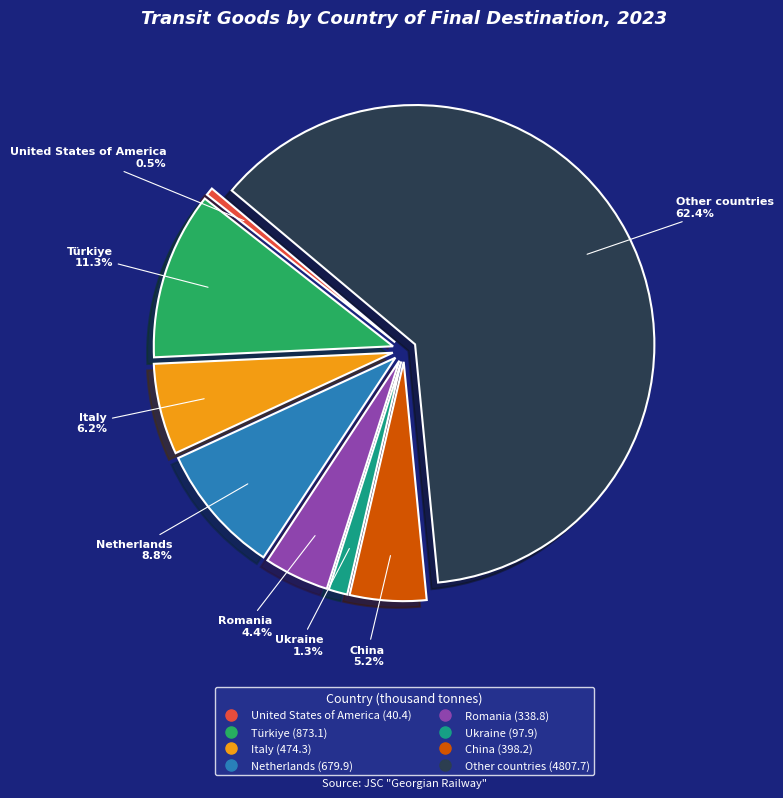

Which slice represents more than half of the pie?

Other countries